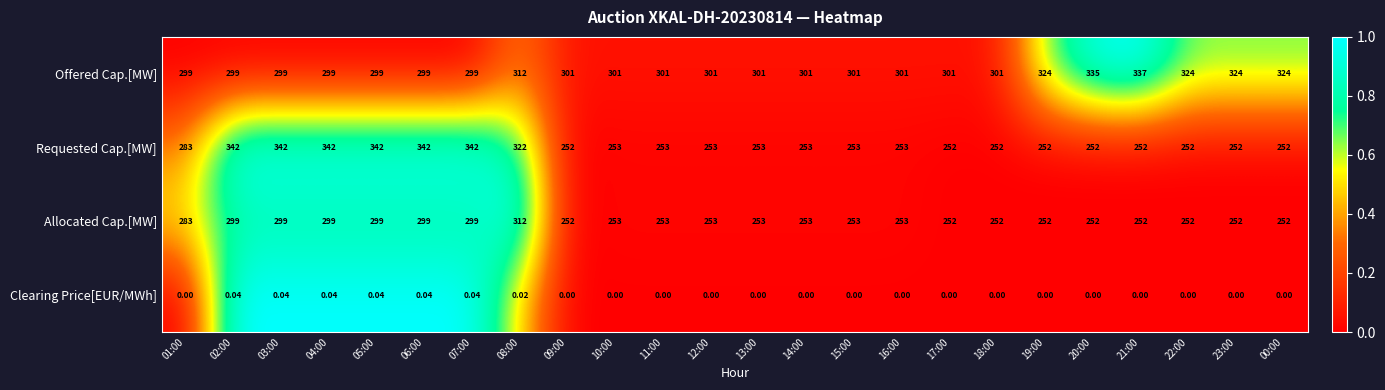

How many series are shown in this chart?

4